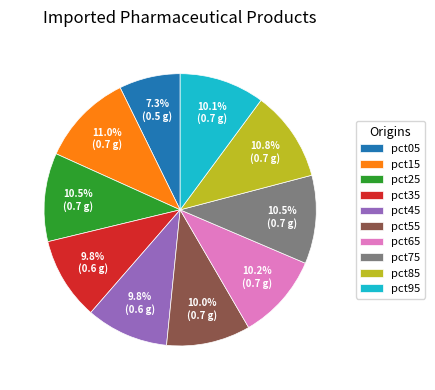

How many segments does this pie chart have?

10